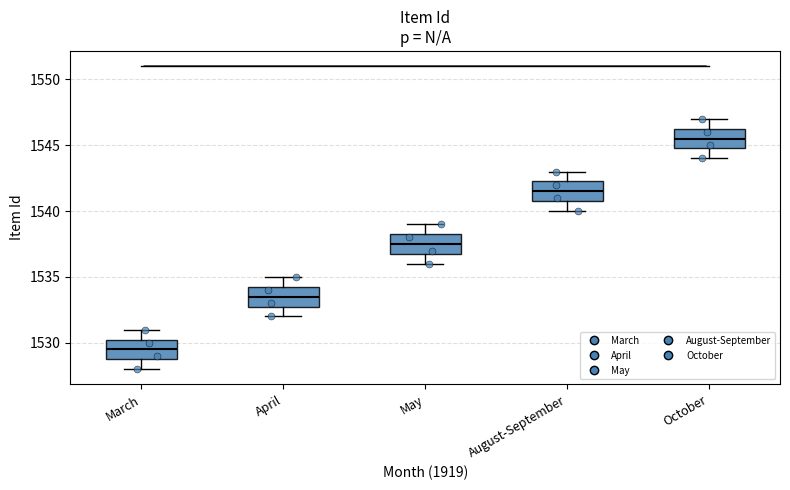

Which box's median line is the highest?

October